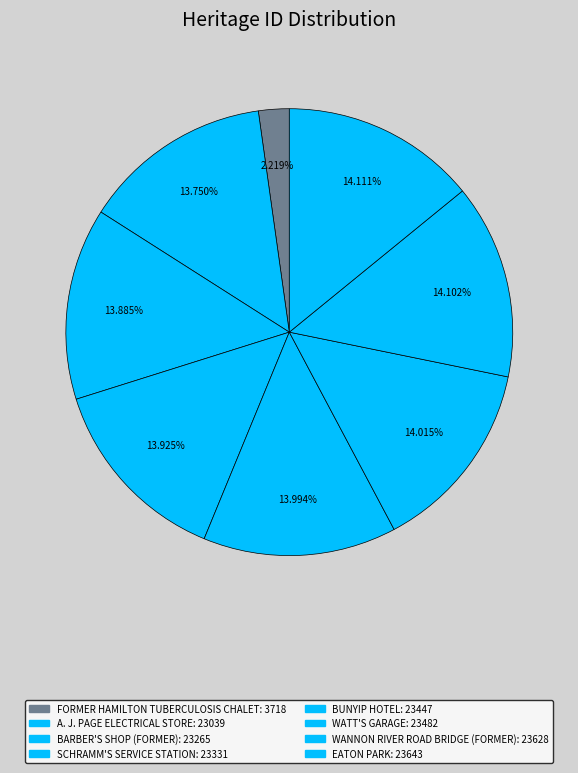

To the nearest percent, what percentage of the pie is BARBER'S SHOP (FORMER)?

14%